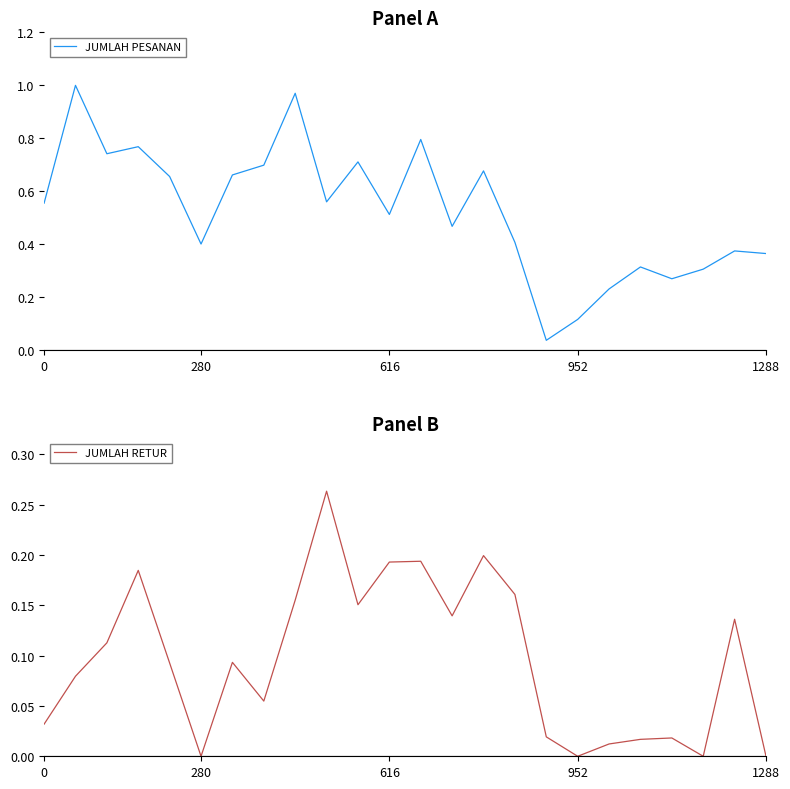

Which series has the largest range (max minus min)?

JUMLAH PESANAN